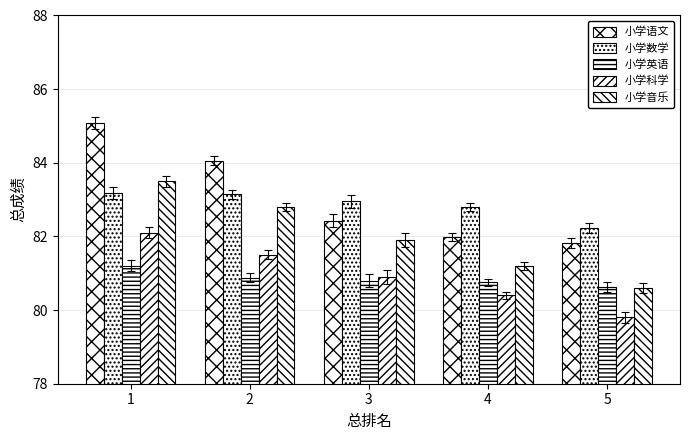

How many bars are there in each group?

5